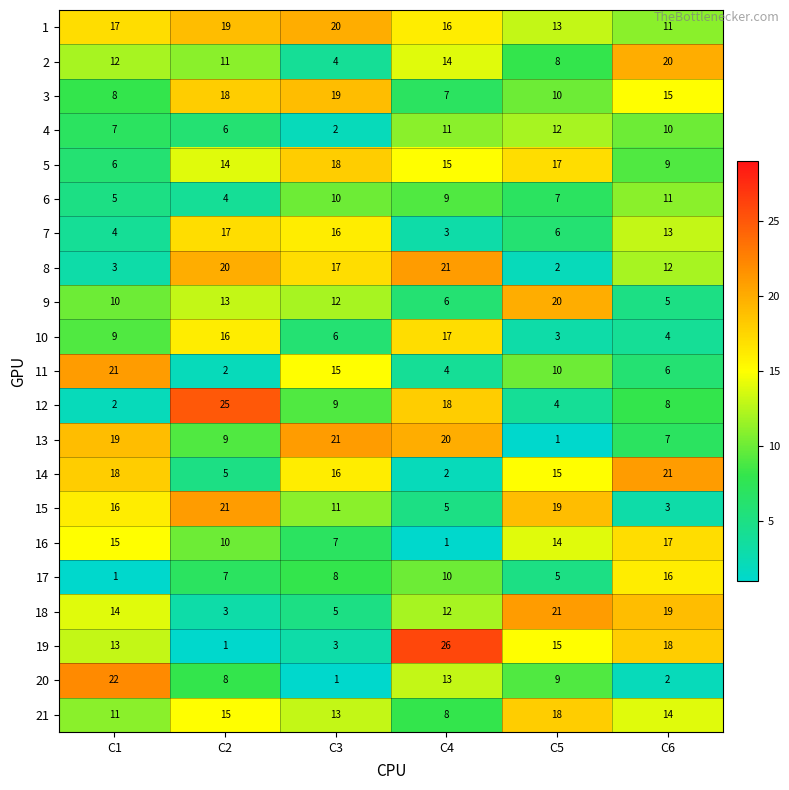

At which category is the sum across all series the highest?

C2